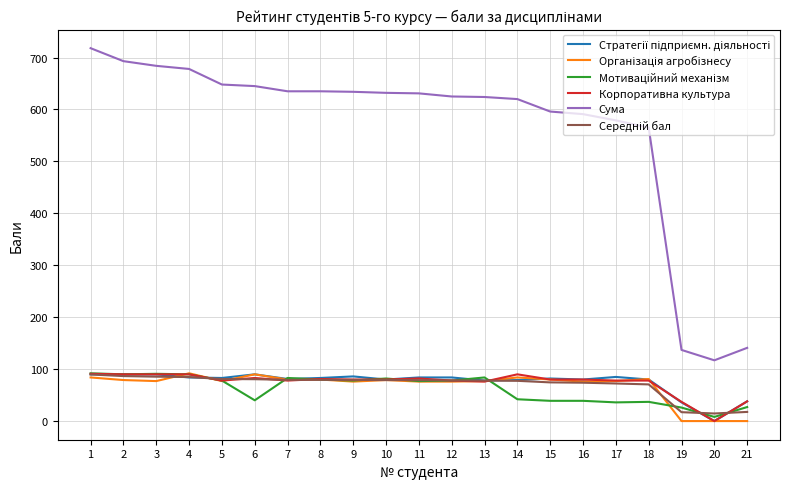

True or false: Сума and Корпоративна культура cross at least once.

False